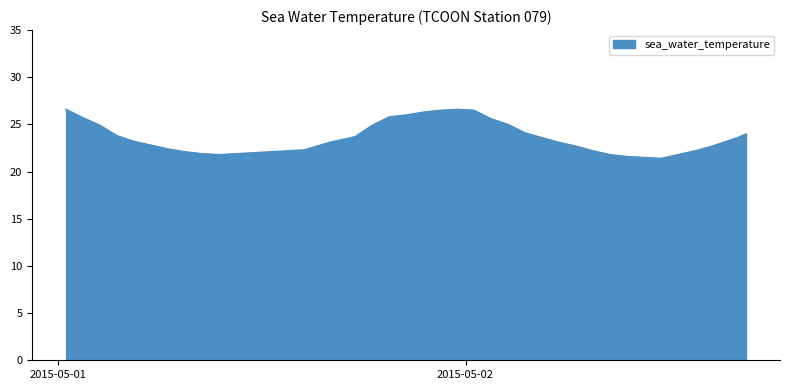

What is the maximum value shown in the chart?

26.6